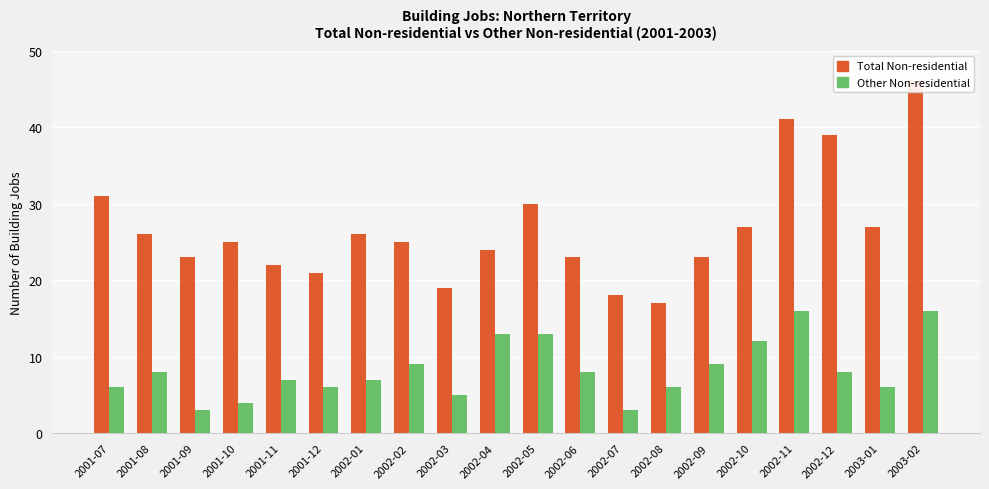

The Other Non-residential series shows 4 at 2003-01. True or false?

False